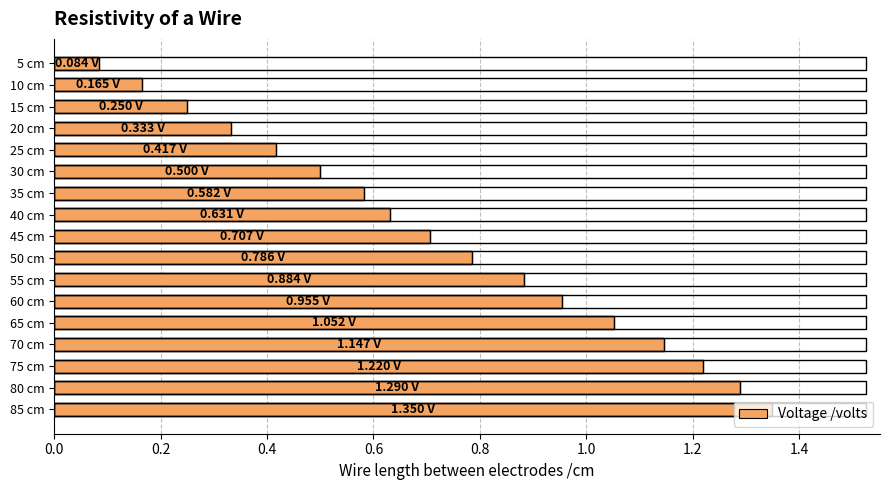

What is the average value?

0.7